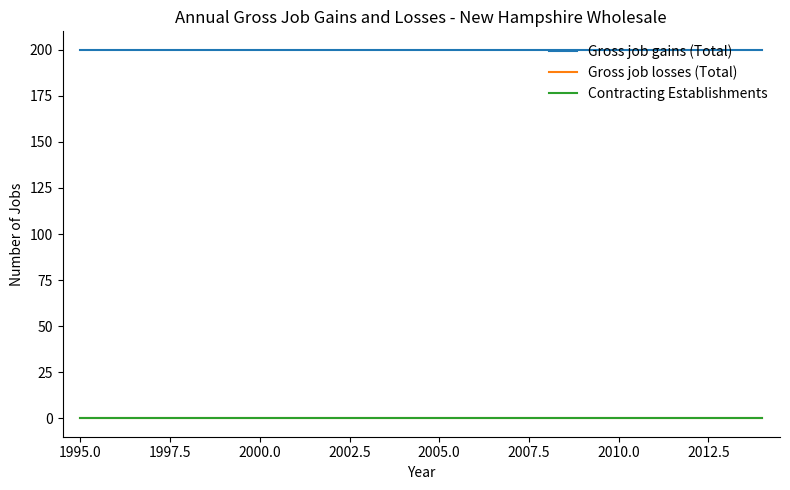

Does the chart display data point markers on the line(s)?

No